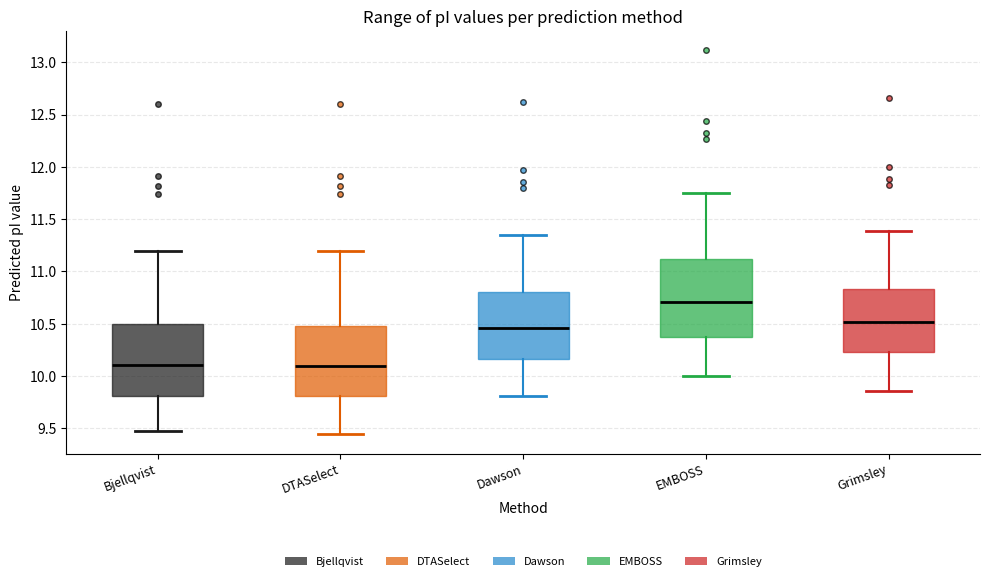

Reading left to right, read every box against the y-axis: the position of its median line, the range the box covers, and the ends of its whiskers. The values are not printed on the chart, so give them approximately, as read against the axis.

Bjellqvist: median 10.10, box 9.80 to 10.50, whiskers 9.45 to 11.20
DTASelect: median 10.10, box 9.80 to 10.50, whiskers 9.45 to 11.20
Dawson: median 10.45, box 10.15 to 10.80, whiskers 9.80 to 11.35
EMBOSS: median 10.70, box 10.40 to 11.10, whiskers 10.00 to 11.75
Grimsley: median 10.50, box 10.25 to 10.85, whiskers 9.85 to 11.40